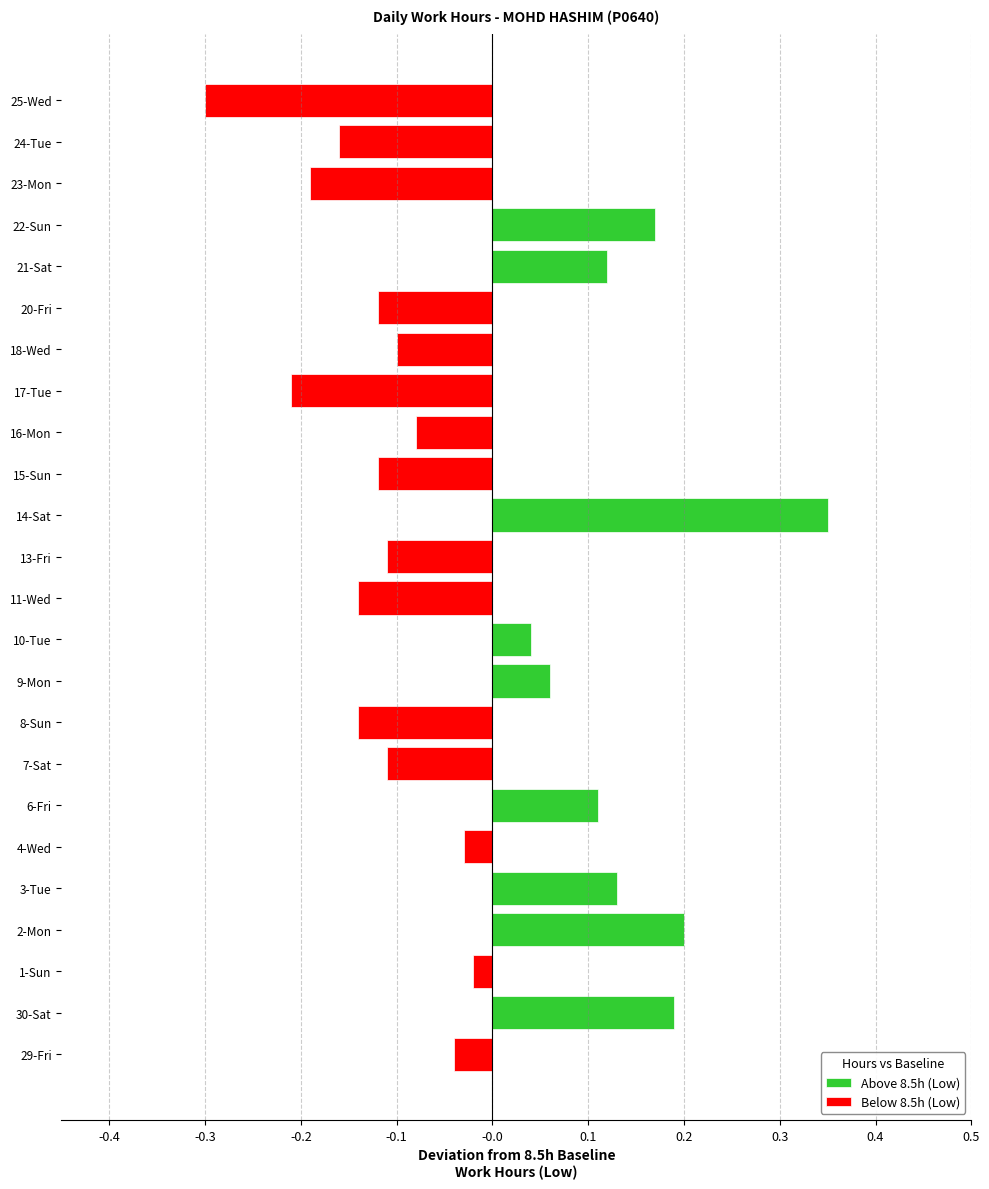

Rank the series by their maximum value, from highest to lowest.

Above 8.5h (Low), Below 8.5h (Low)